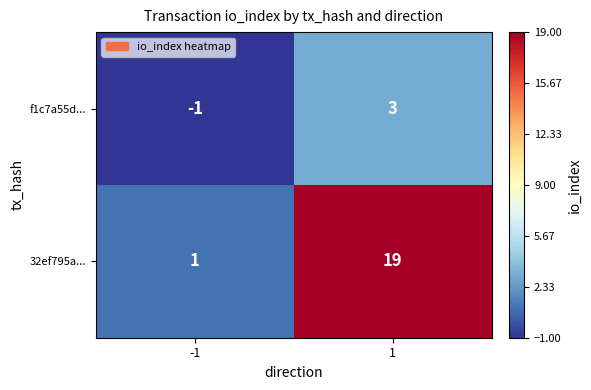

Is it true that 32ef795a... equals 1 at -1?

True